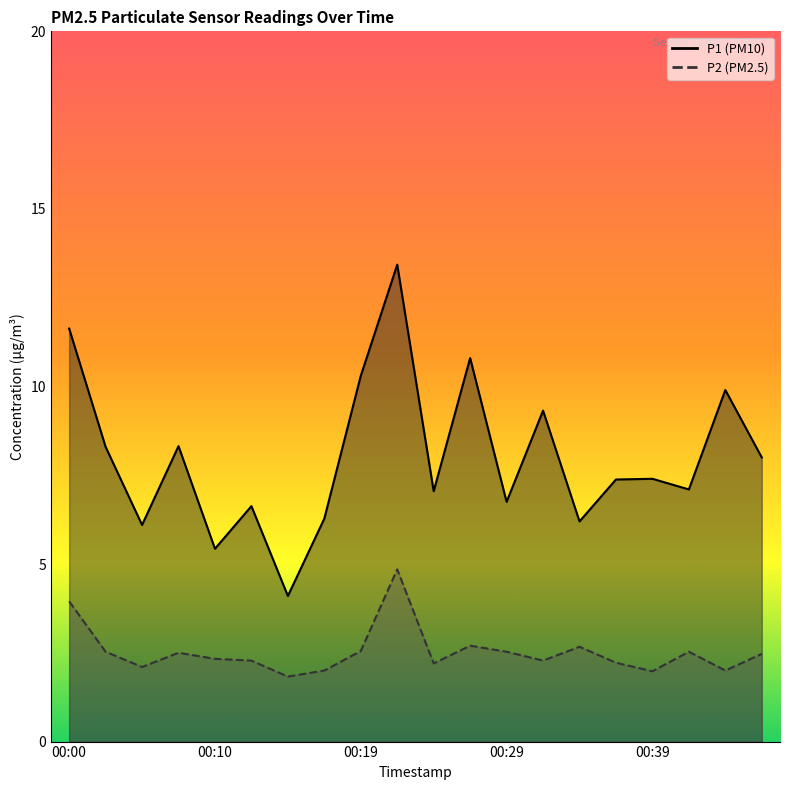

The value of P2 at 00:07 is 2.5. True or false?

True